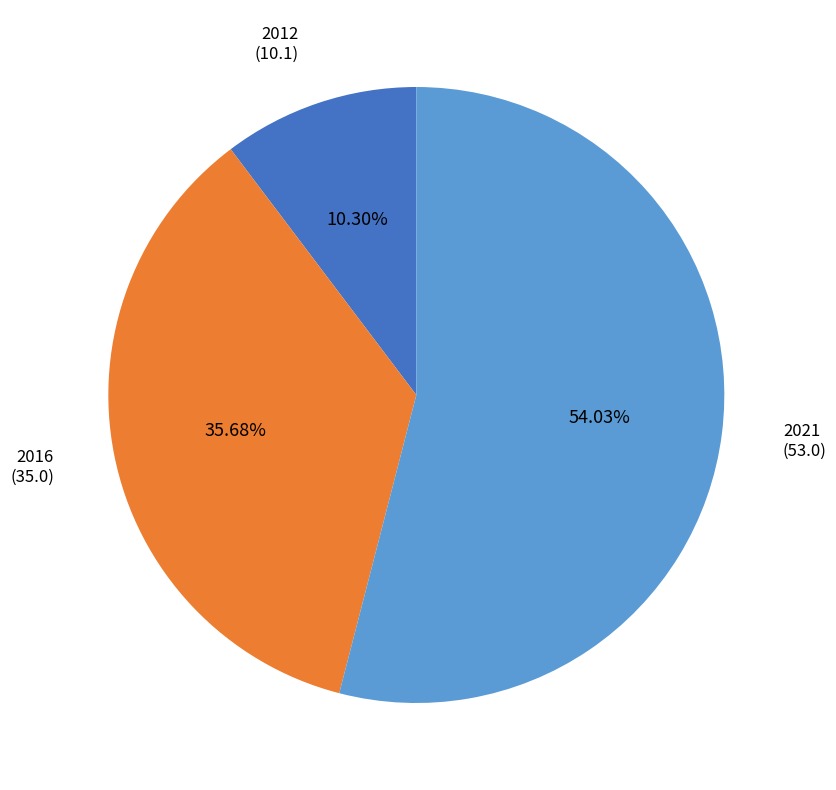

Rank the categories by value from highest to lowest.

2021, 2016, 2012